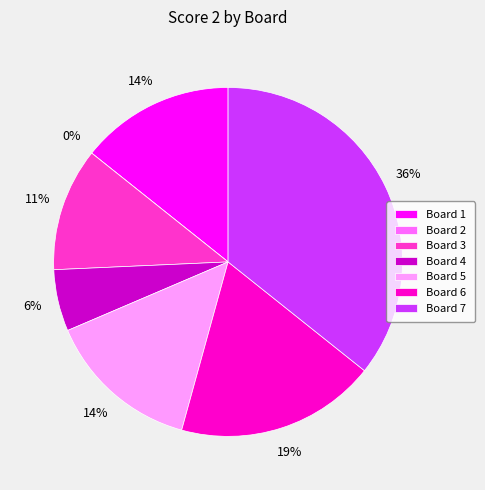

Is it true that Board 4 is 17% of the pie?

False